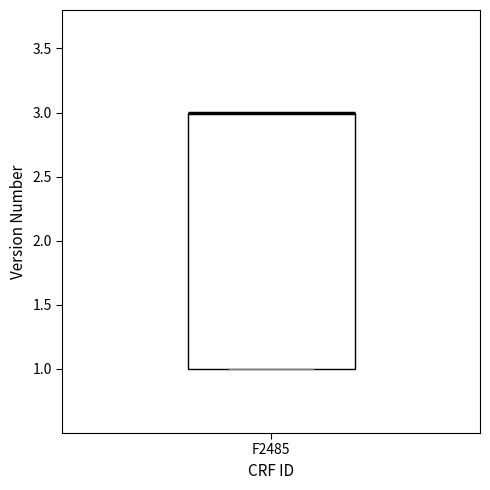

Transcribe this box plot: give where the median line is, the range the box spans, and where the two whiskers end, as read against the y-axis. The values are not printed on the chart, so give them approximately, as read against the axis.

median 3 (drawn on the box's upper edge), box 1 to 3, whiskers 1 to 3